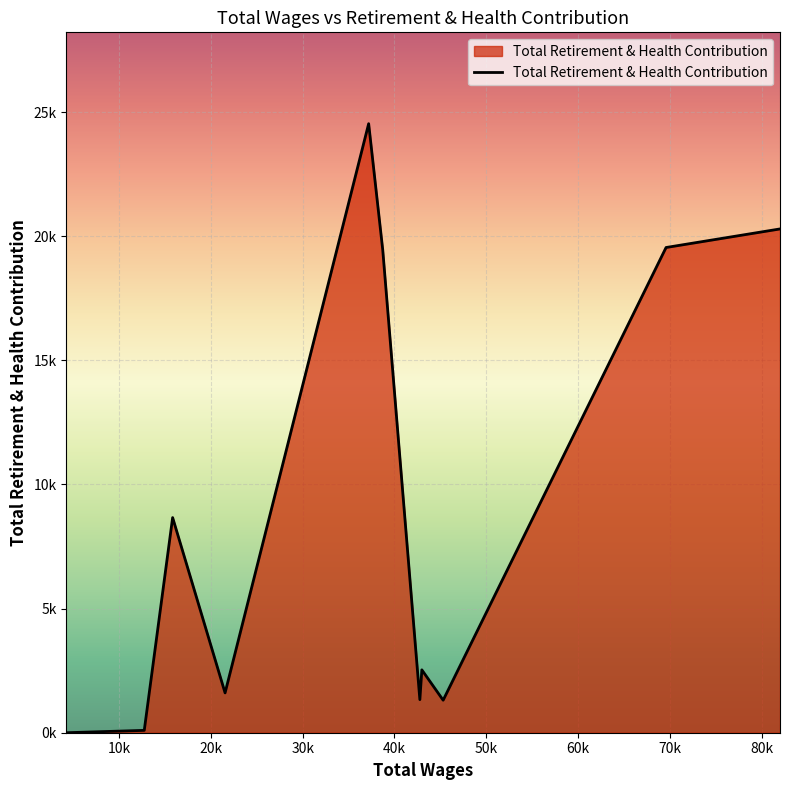

Rank the categories by value from highest to lowest.

37187.0, 82013.0, 69597.0, 38721.0, 15825.0, 42983.0, 21540.0, 42767.0, 45305.0, 12733.0, 4249.0